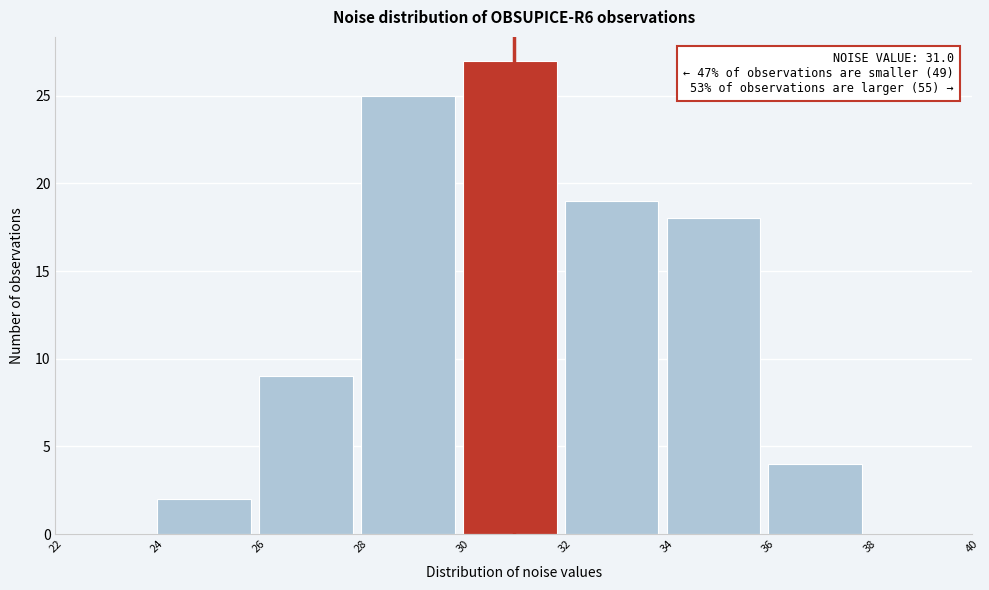

Which range on the x-axis has the tallest bar?

30 to 32